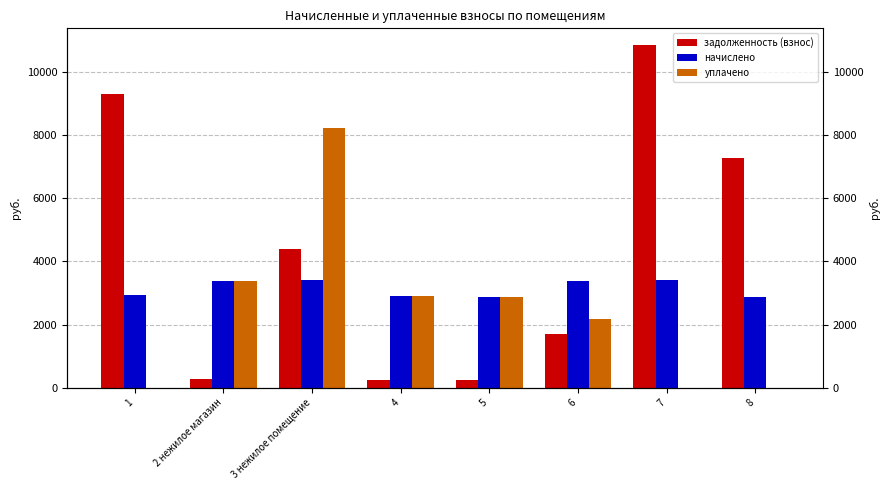

Rank the categories by задолженность (взнос) value from highest to lowest.

7, 1, 8, 3 нежилое помещение, 6, 2 нежилое магазин, 4, 5